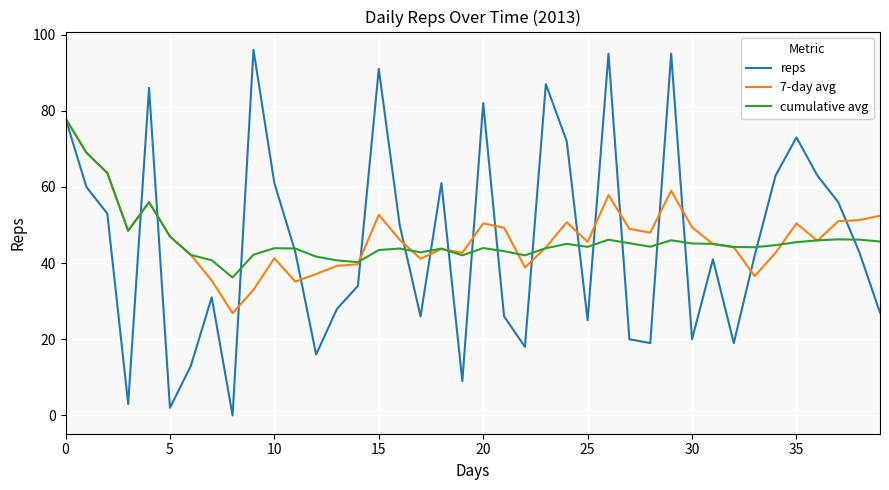

Which series has the largest range (max minus min)?

reps